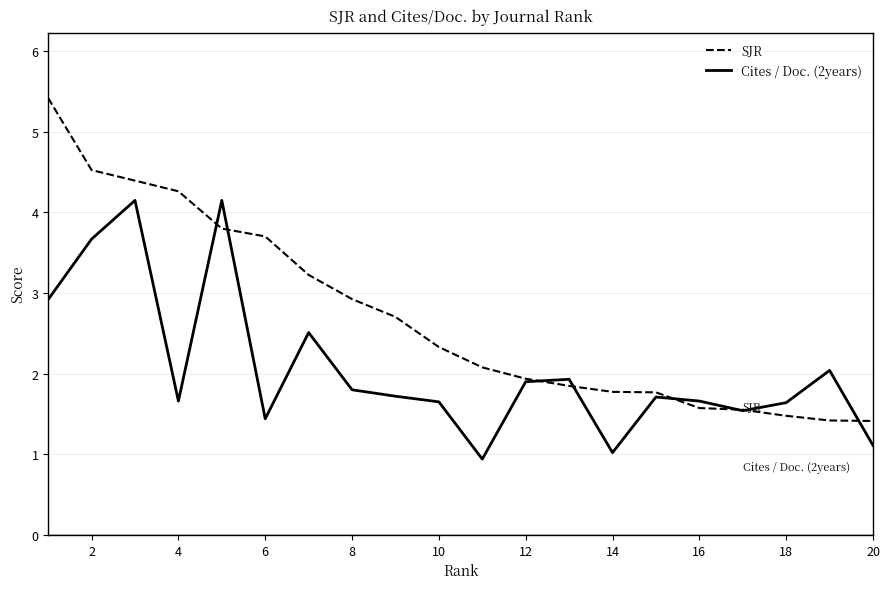

Which series has the largest range (max minus min)?

SJR